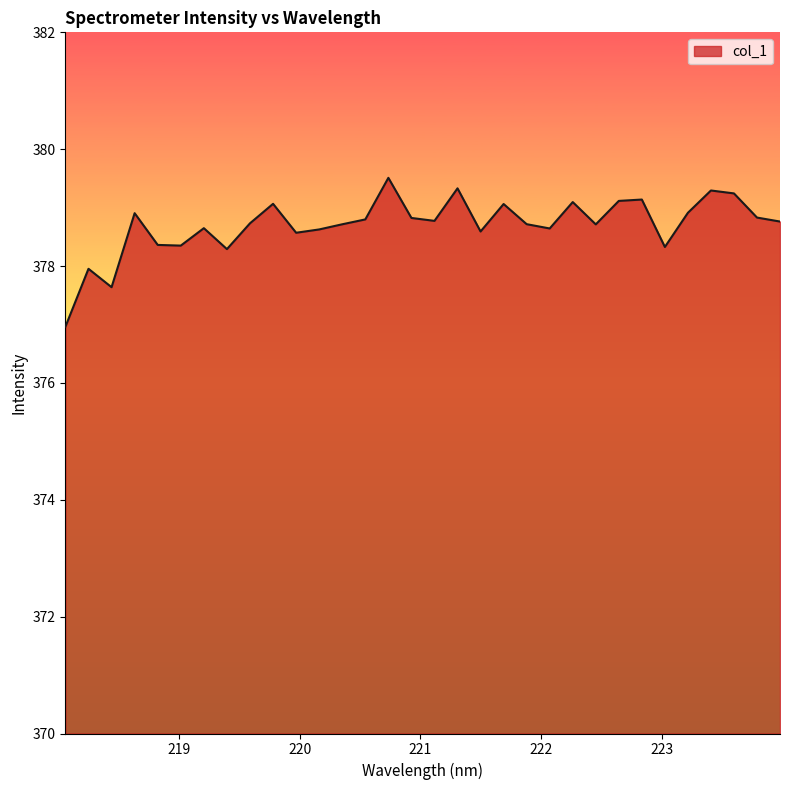

What is the smallest value displayed?

377.0